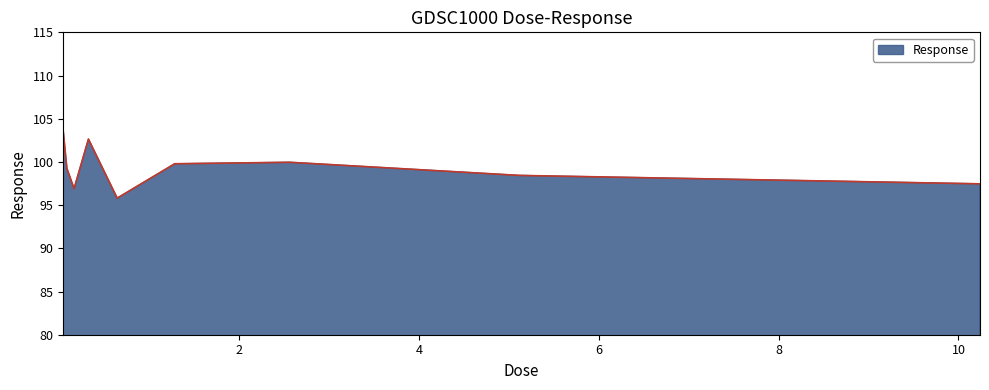

Reading left to right, extract all data points from this chart.

103.5	99.3	96.9	102.6	95.8	99.8	100.0	98.4	97.5